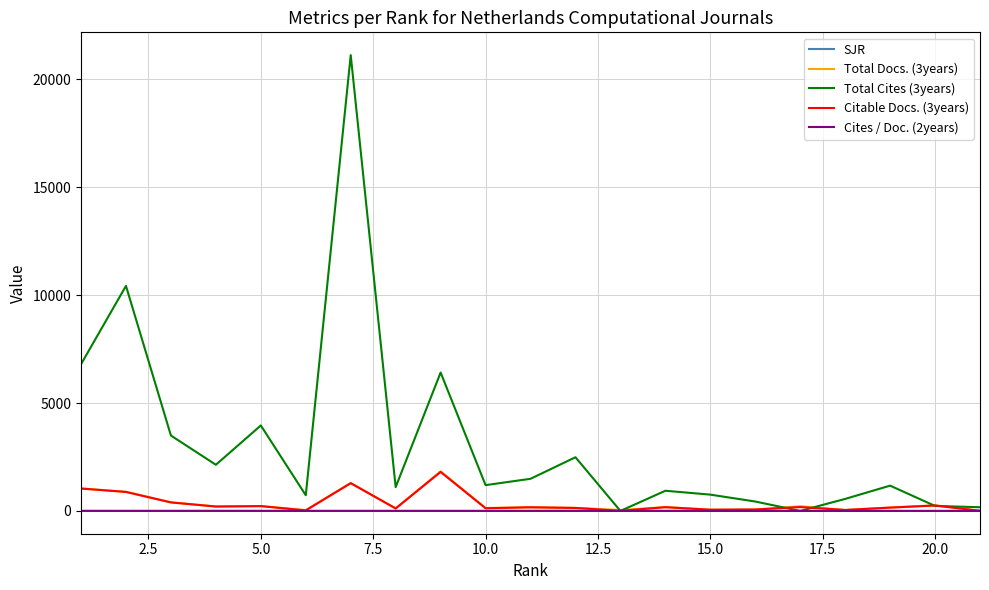

Which series has the largest total across all categories?

Total Cites (3years)